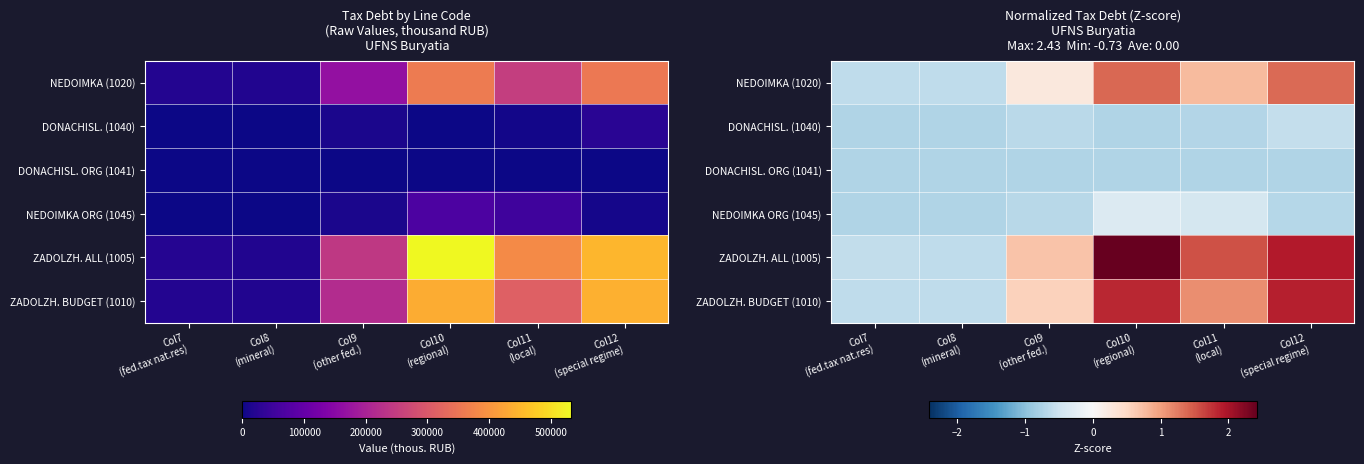

Which category has the highest value across all series?

Col10
(regional)